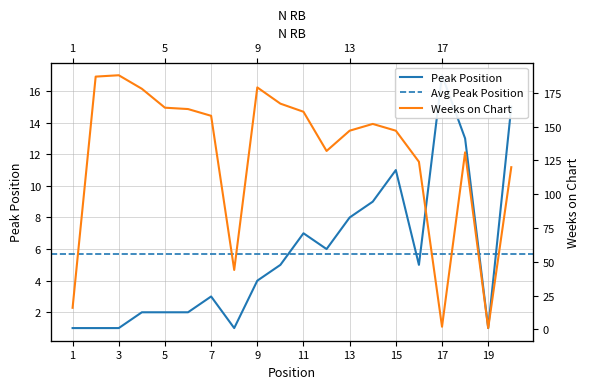

What is the minimum value for Weeks on Chart?

1